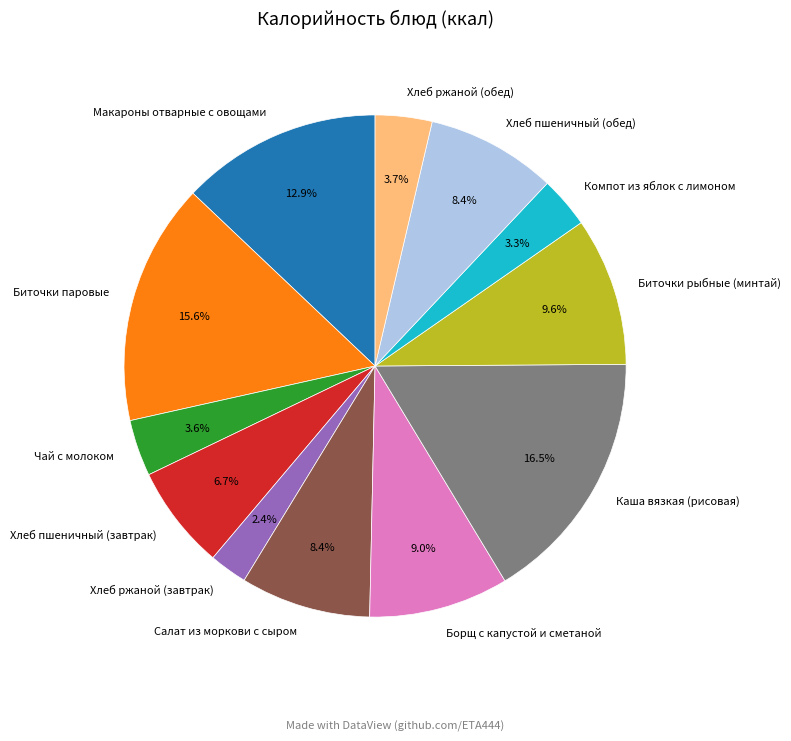

What percentage is the Биточки паровые slice, to the nearest percent?

16%